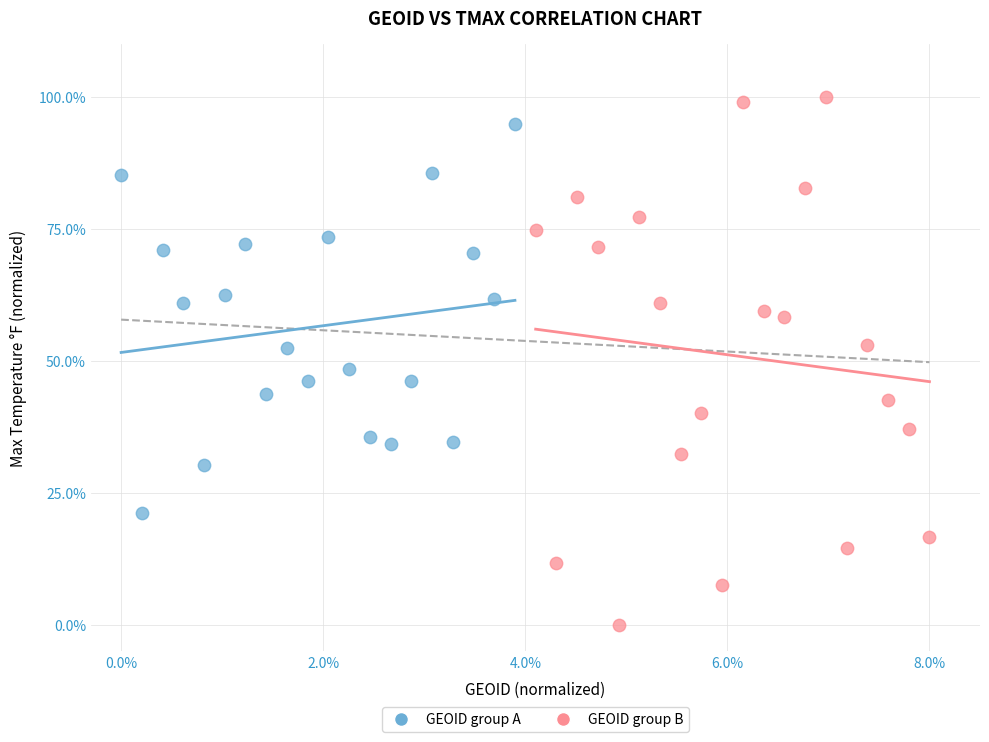

Which series contains the highest Y value?

GEOID group B